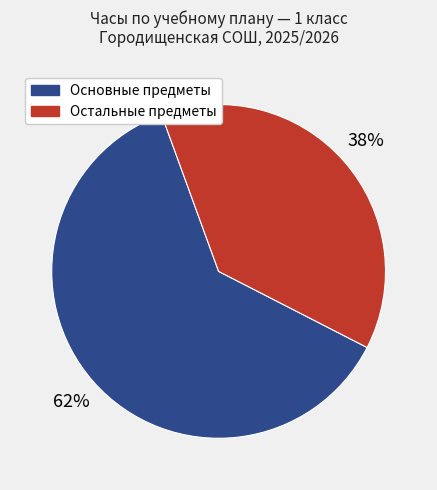

Is there any slice that represents more than half of the pie?

Yes